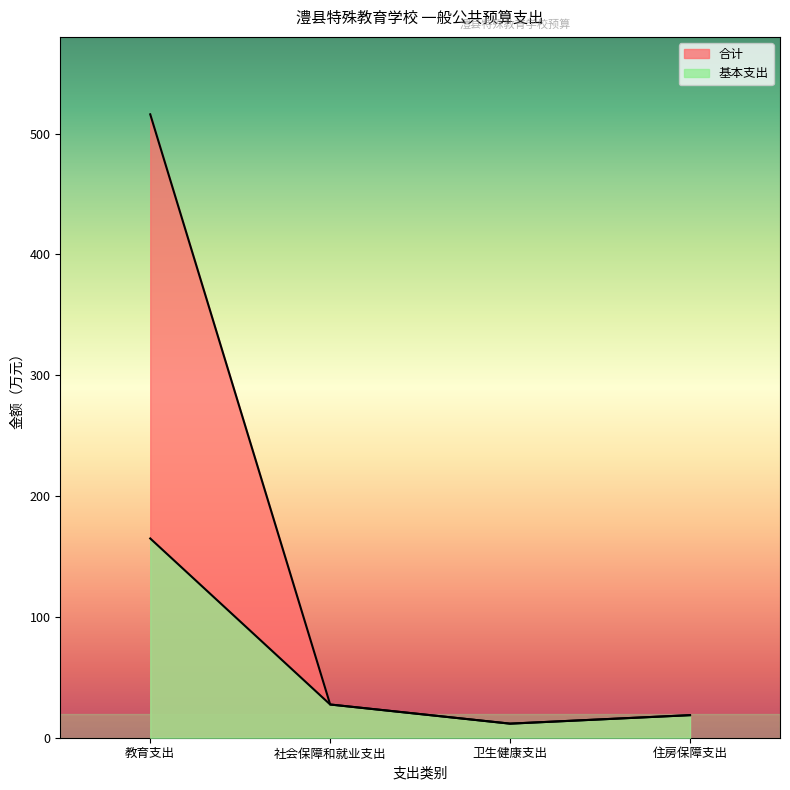

True or false: 基本支出 and 合计 intersect in this chart.

False